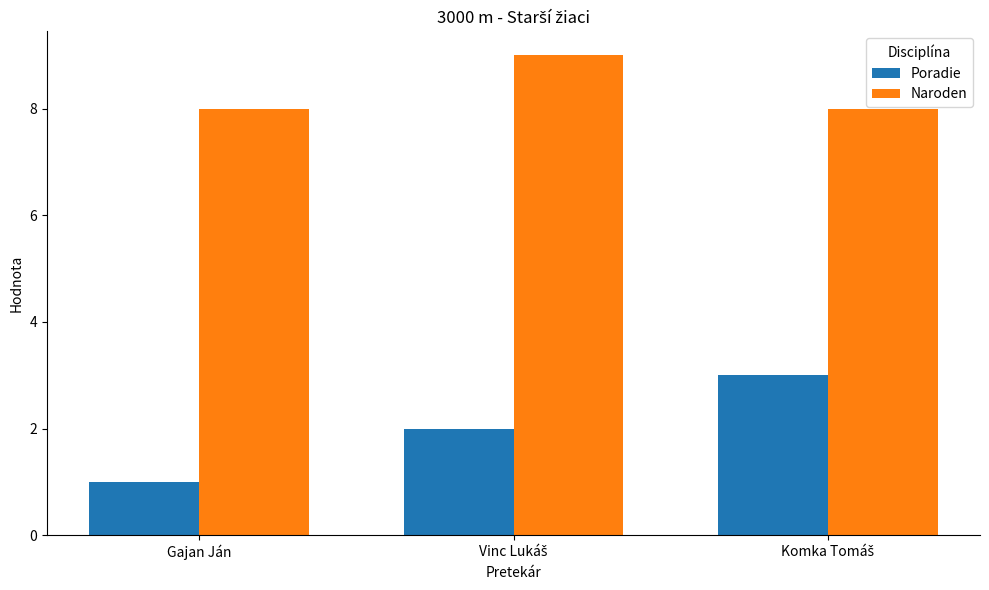

Reading right to left, transcribe all the data shown in this chart.

Poradie: 3	2	1
Naroden: 8	9	8